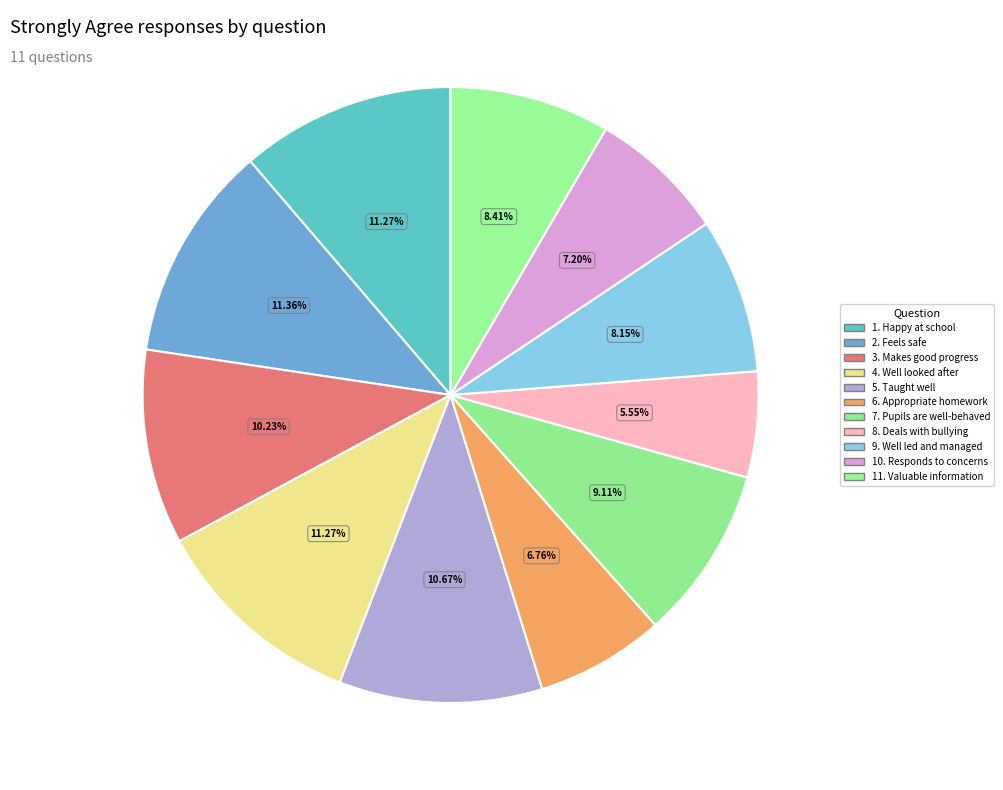

How many slices are in this pie chart?

11